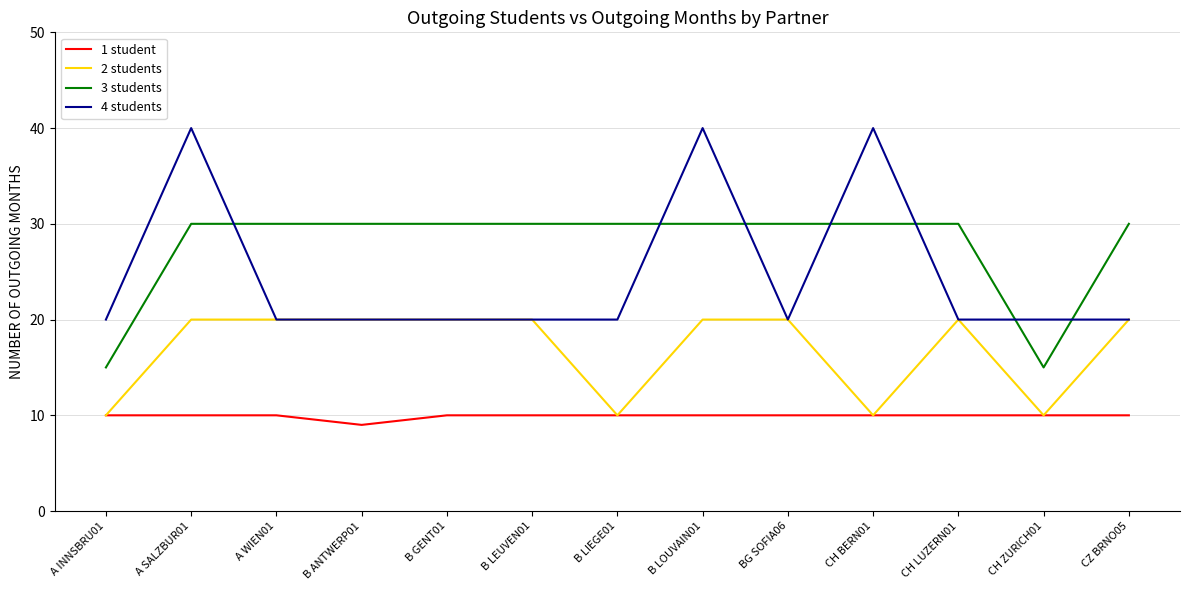

How many lines are shown in the chart?

4